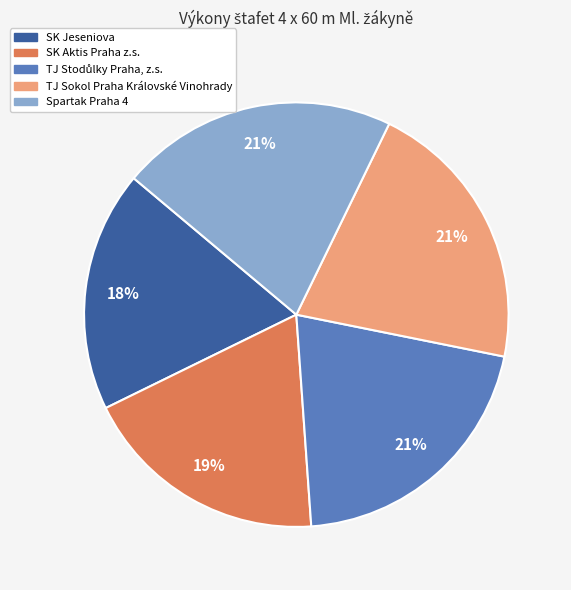

Count the number of slices in the pie.

5